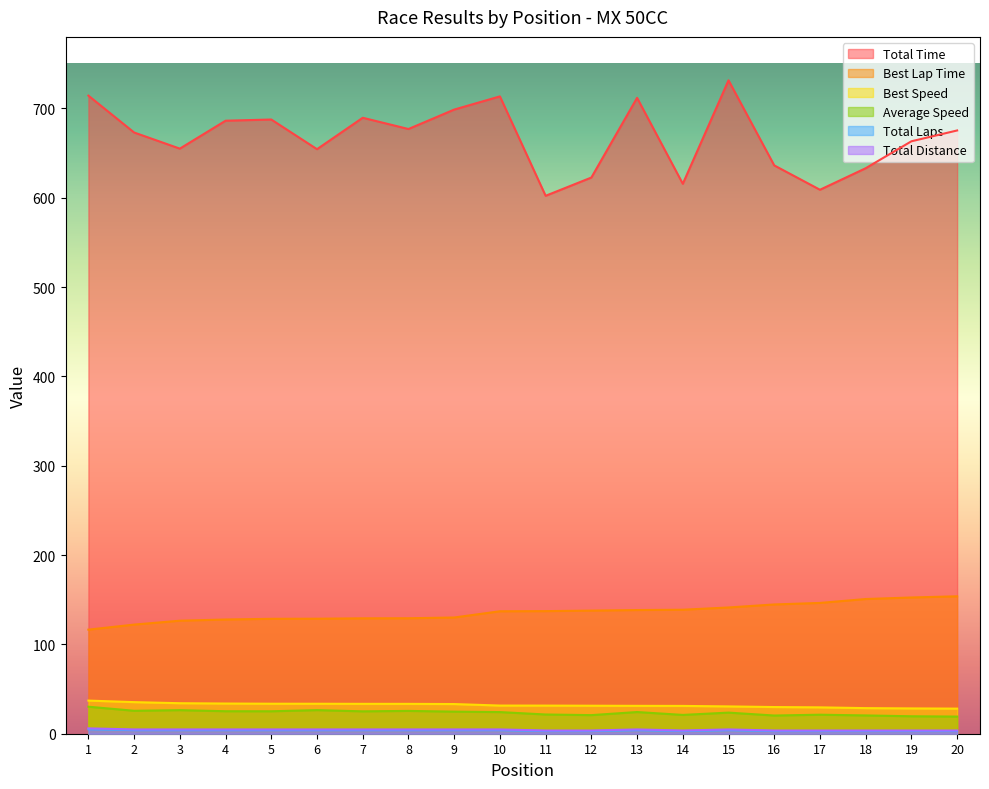

Where is the first local maximum for Average Speed?

3